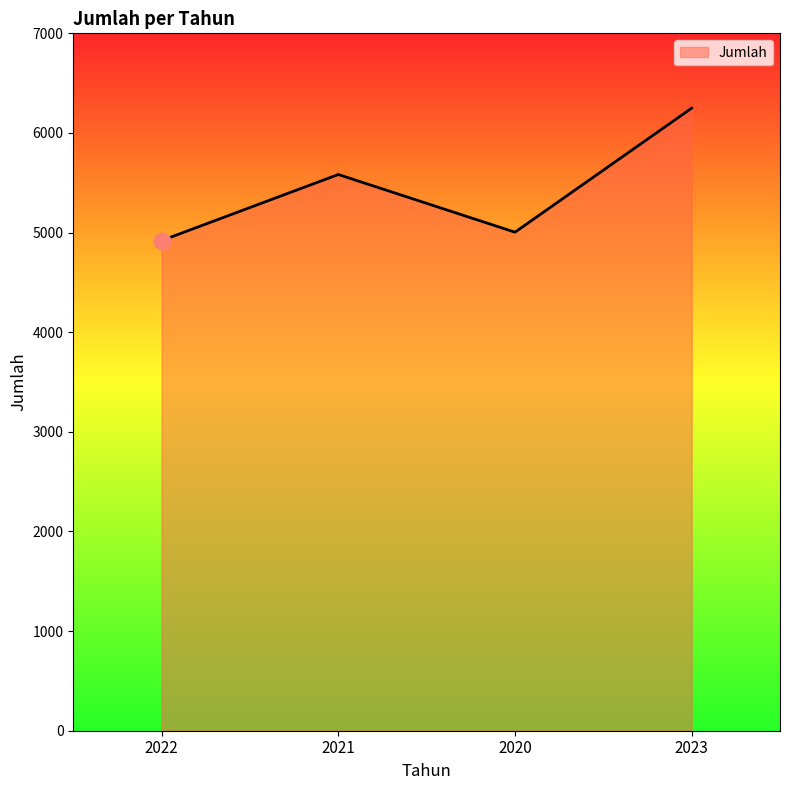

List the labels in order of value, largest first.

2023, 2021, 2020, 2022